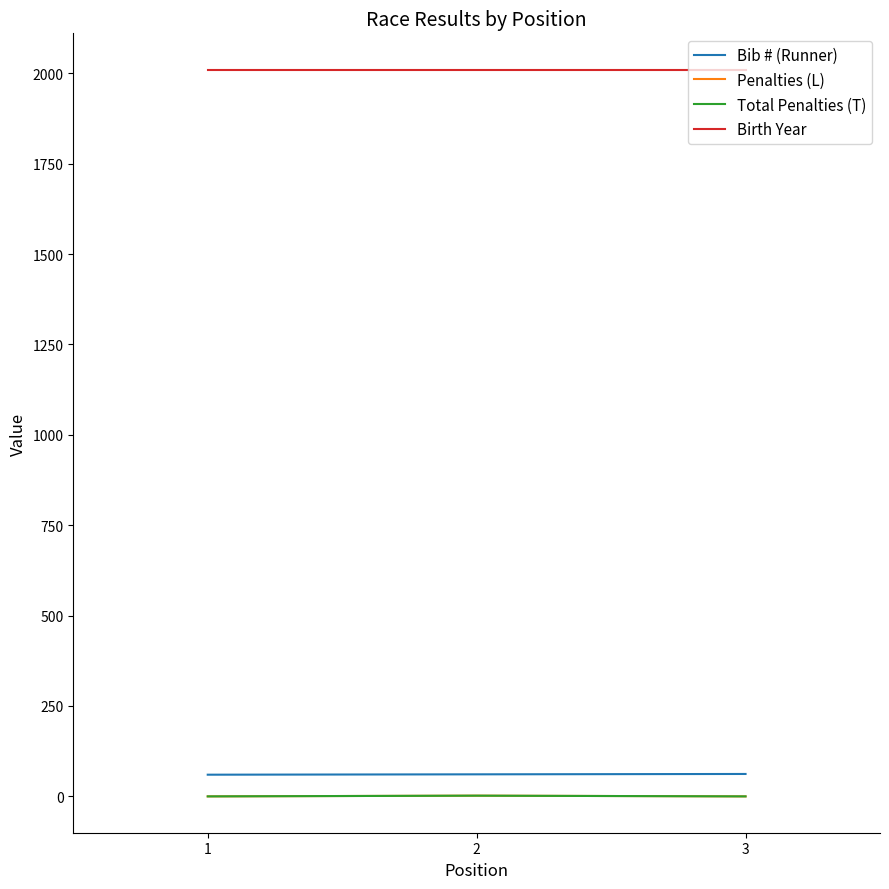

What is the average value of the Total Penalties (T) series?

1